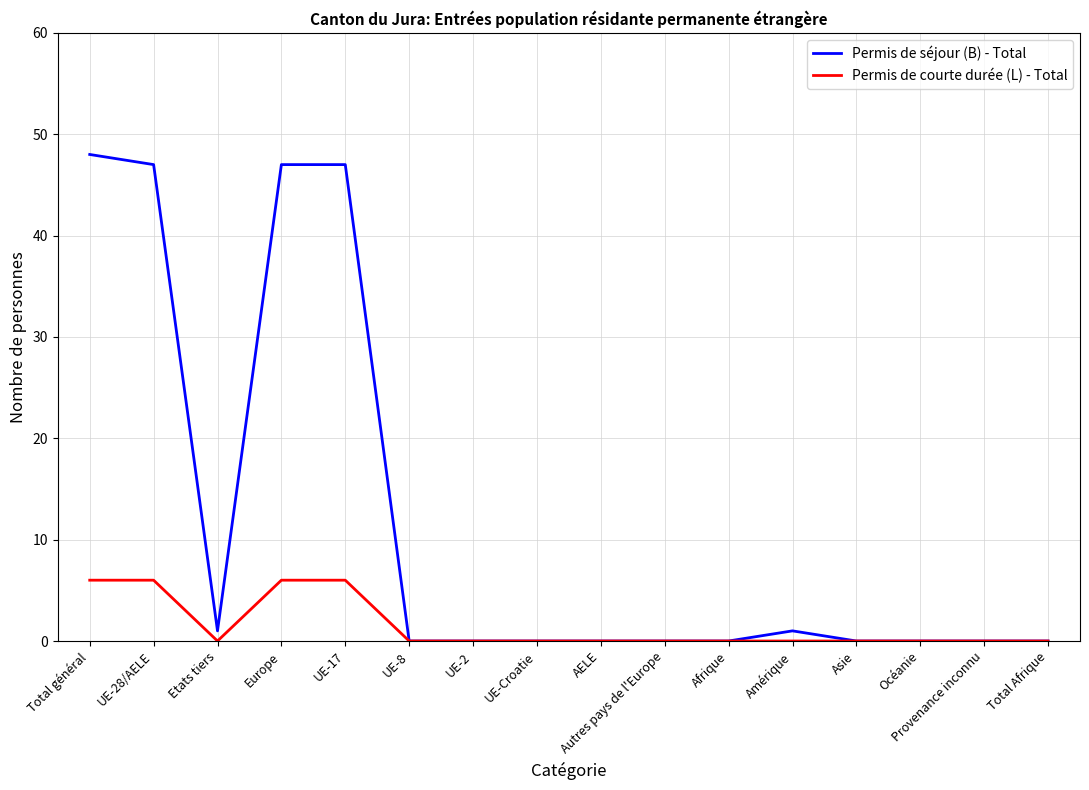

True or false: Permis de séjour (B) - Total has a value of -23 at Autres pays de l'Europe.

False